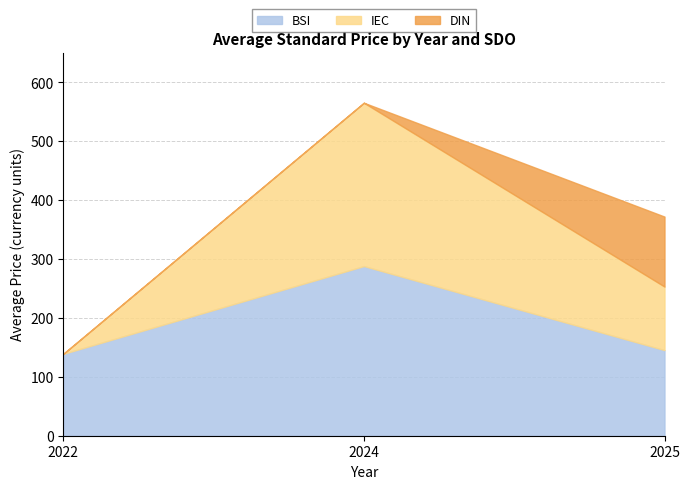

True or false: IEC (PDF) and DIN (PDF) cross at least once.

False